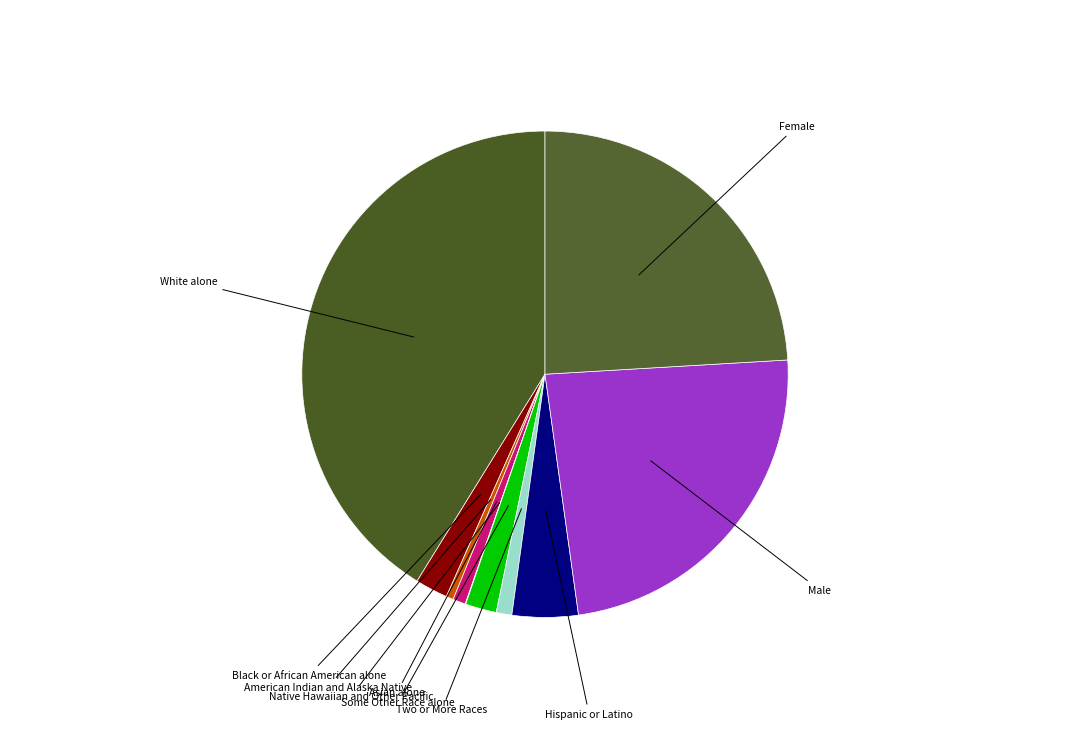

What is the largest slice in the pie chart?

White alone